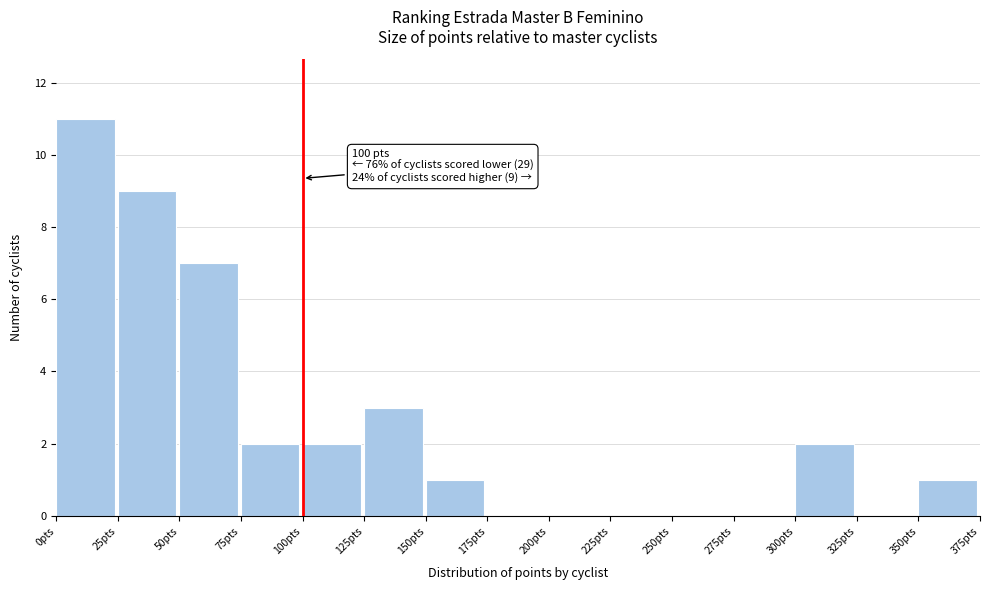

Which range on the x-axis has the tallest bar?

0 to 25